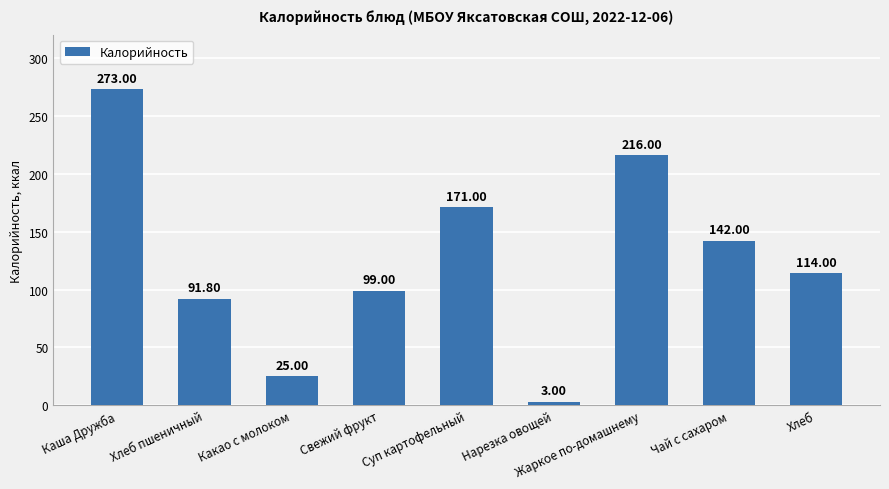

What is the change in value from Хлеб пшеничный to Суп картофельный?

+79.2